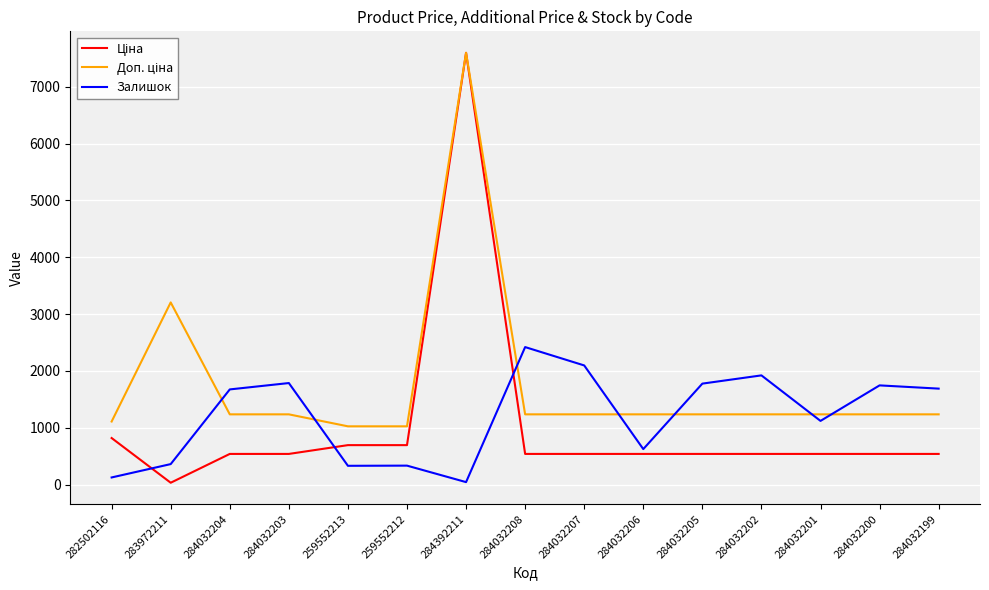

The Залишок series shows 1027.1 at 284032199. True or false?

False